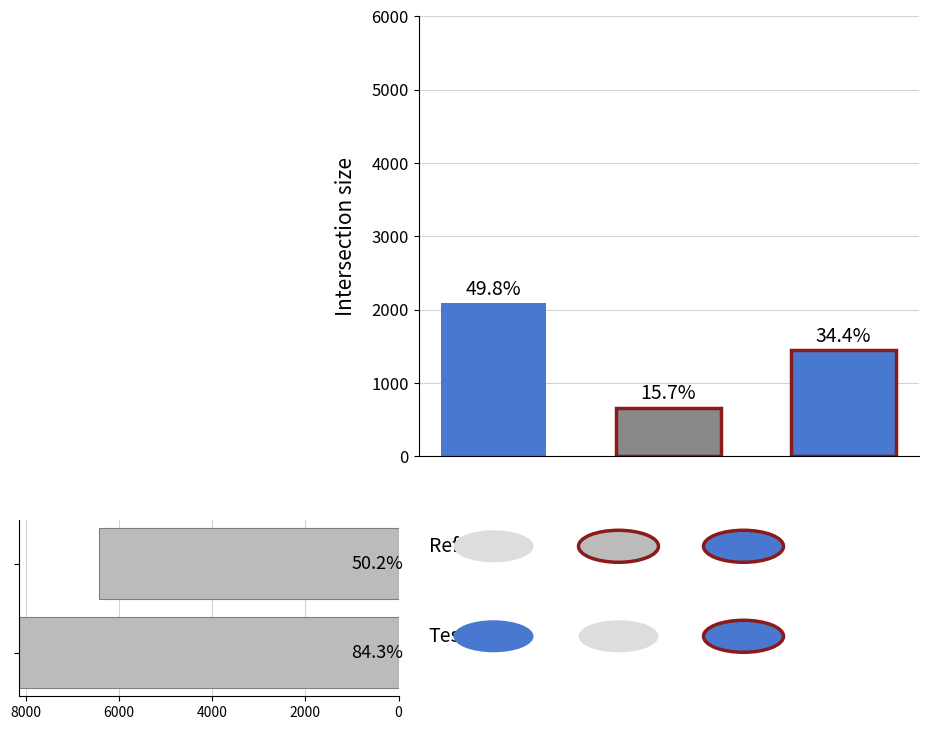

What is the sum of the values at 2000 and 0?

1457.4